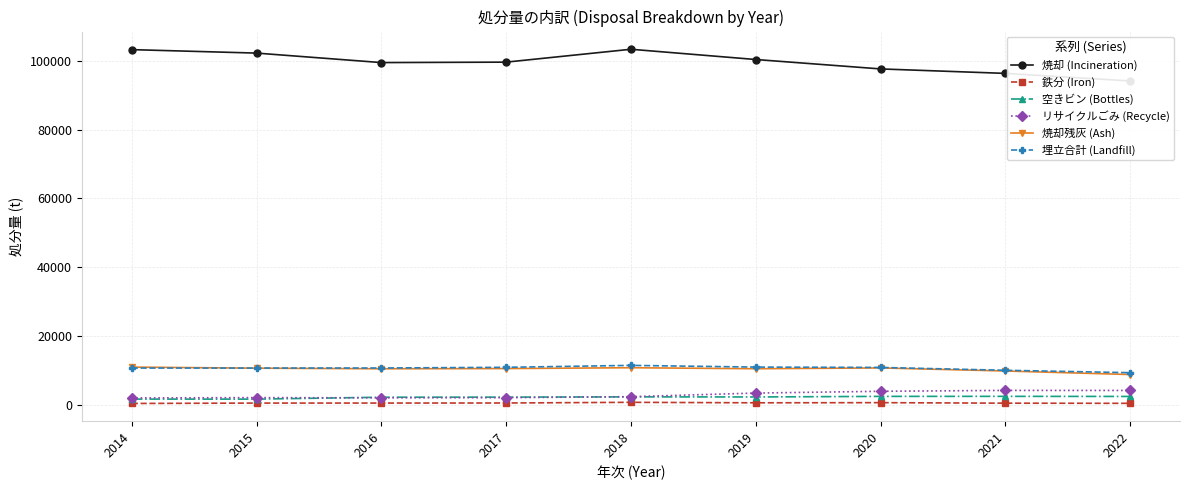

Does the chart display data point markers on the line(s)?

Yes